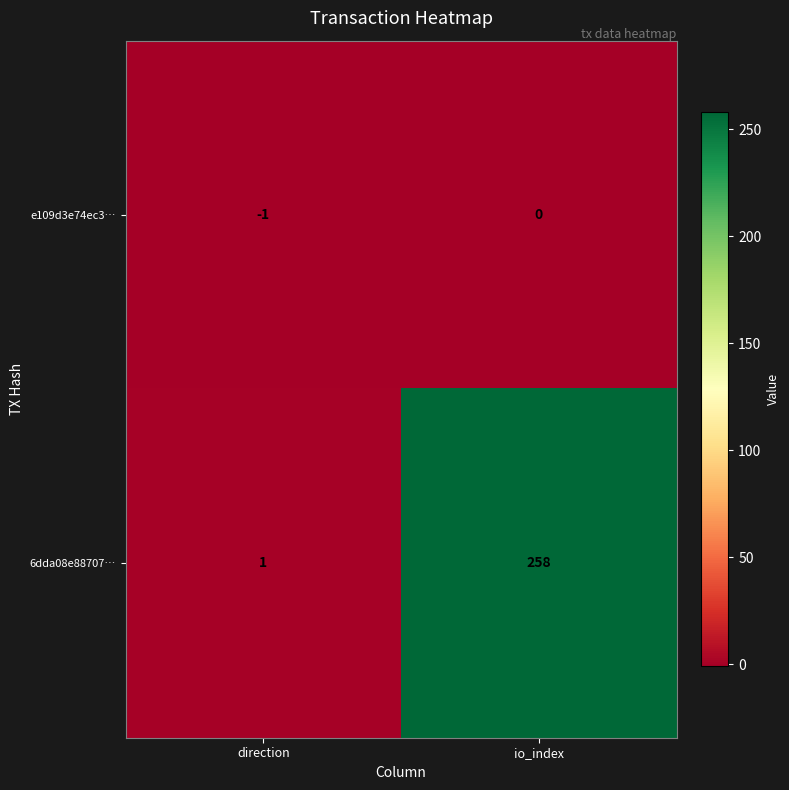

At how many categories does at least one series exceed 46?

1